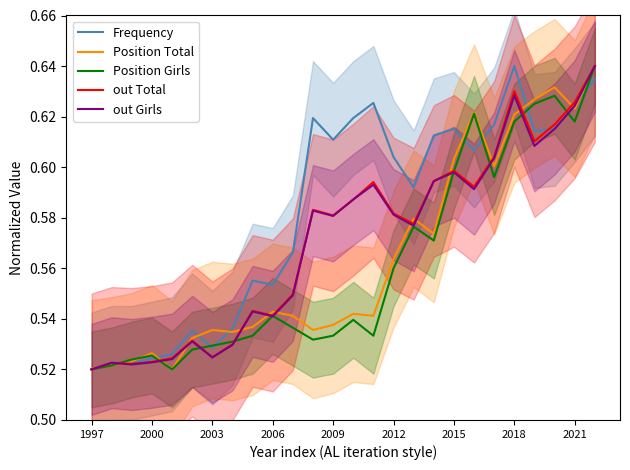

What is the greatest value displayed?

0.6